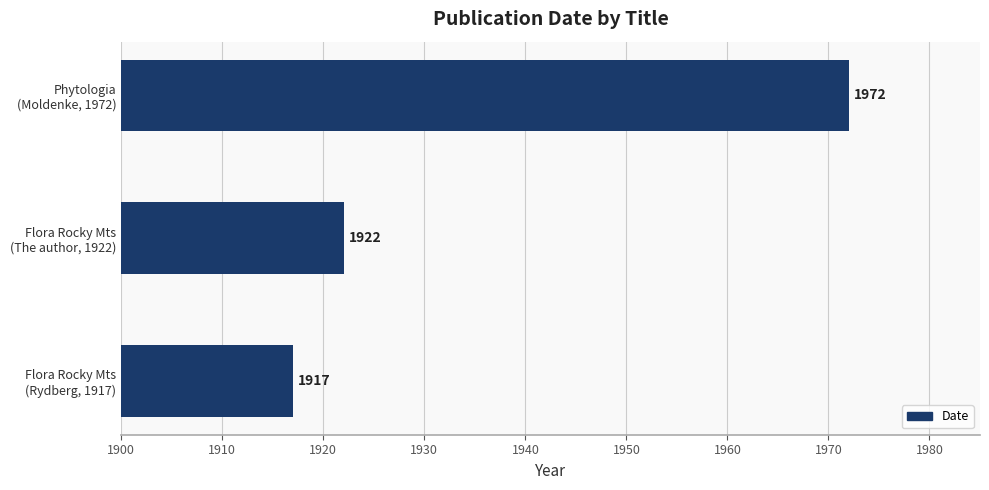

What is the minimum value shown in the chart?

1917